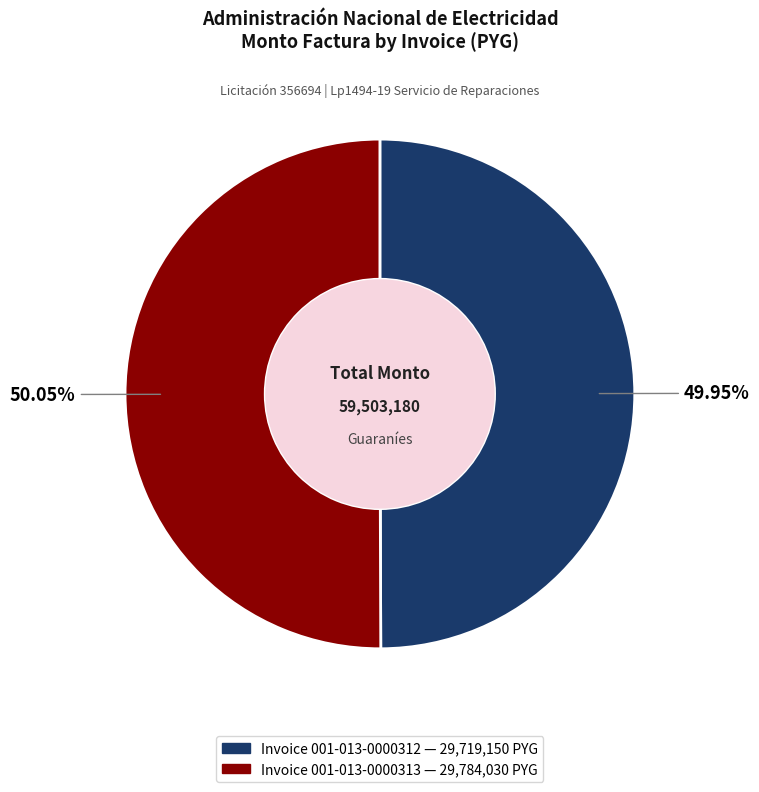

Does any single category account for the majority?

Yes